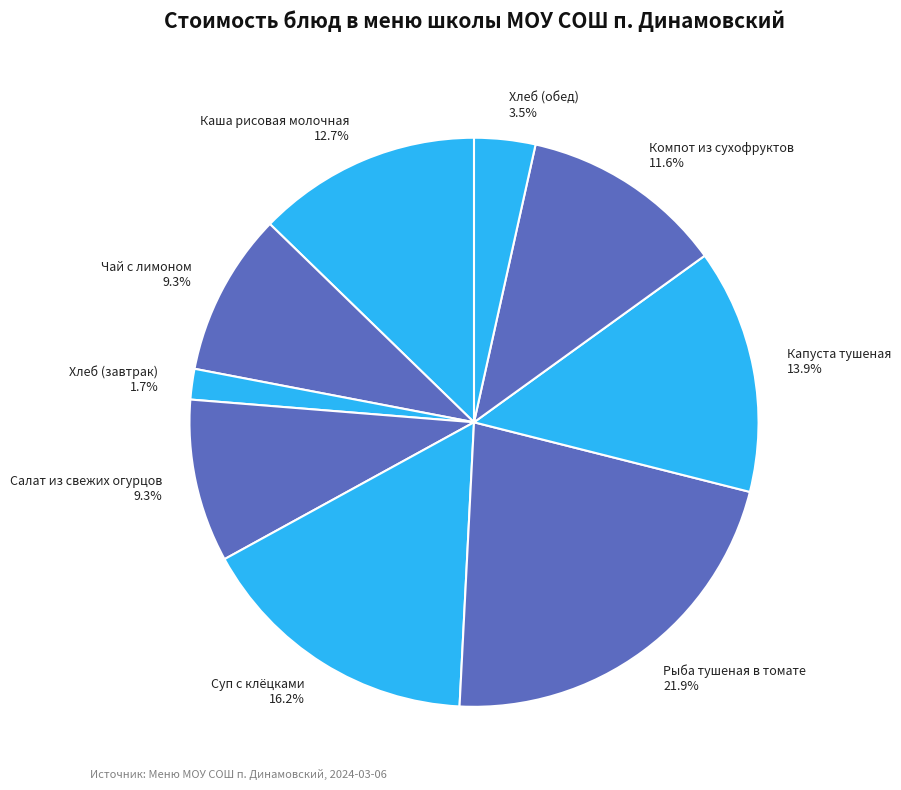

Is Чай с лимоном the majority of the pie?

No